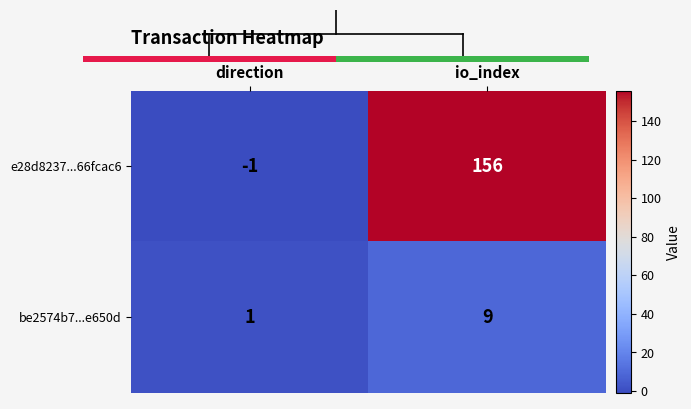

What is the sum of the e28d8237...66fcac6 values at direction and io_index?

155